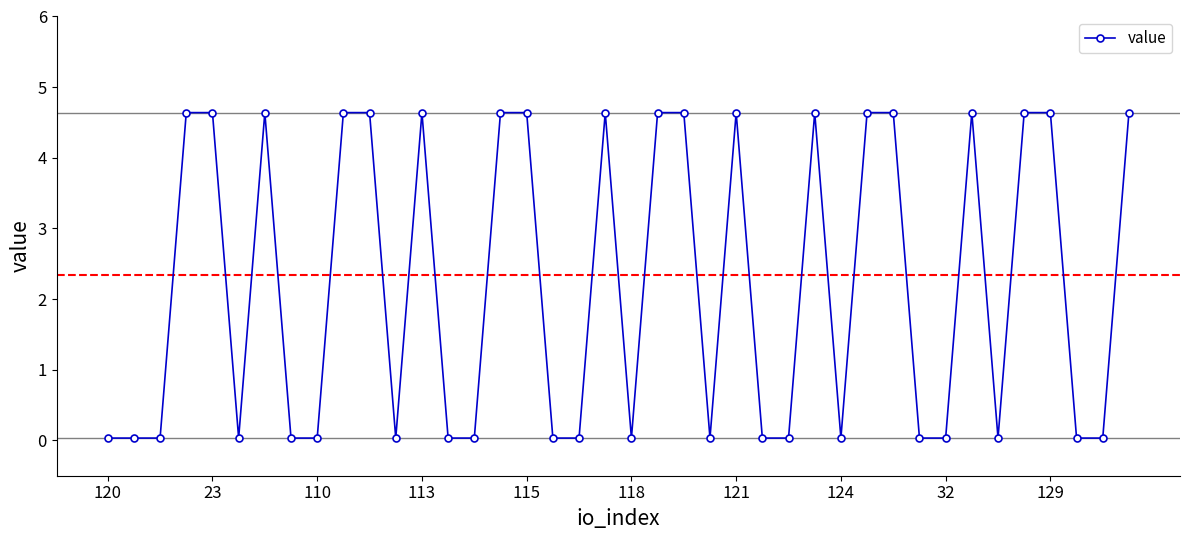

How many data points does each series have?

40